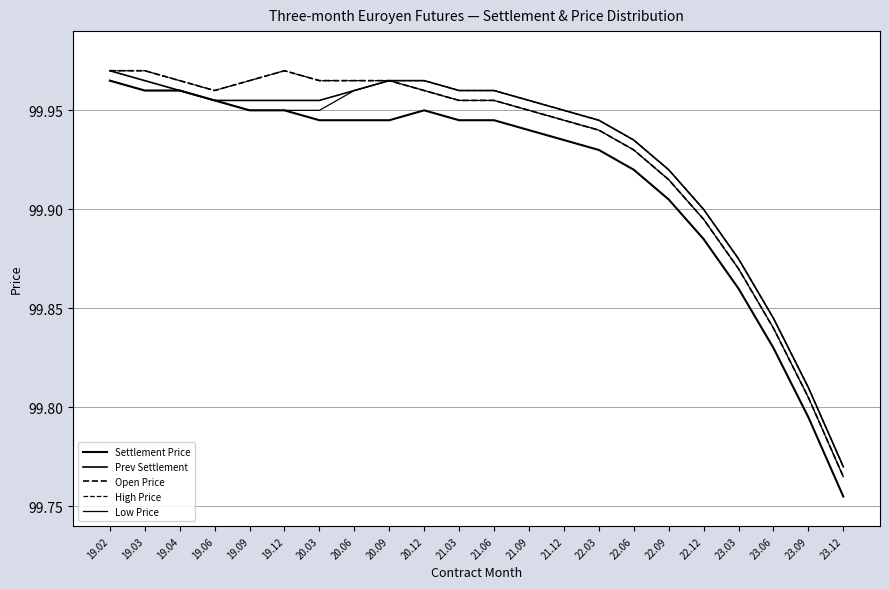

Does the chart have visible grid lines?

Yes